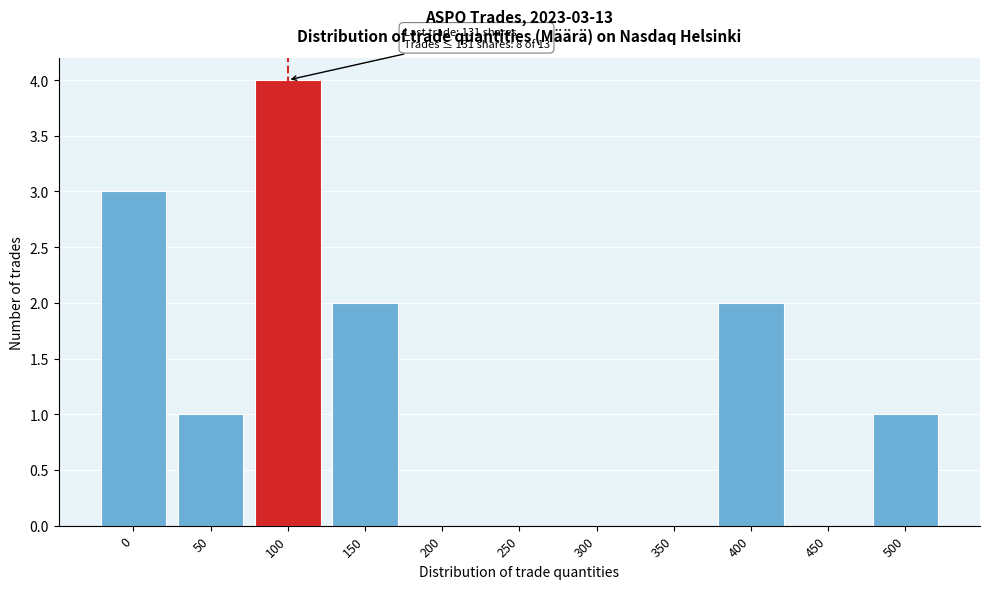

Reading left to right, extract all data points from this chart.

0=3	50=1	100=4	150=2	200=0	250=0	300=0	350=0	400=2	450=0	500=1